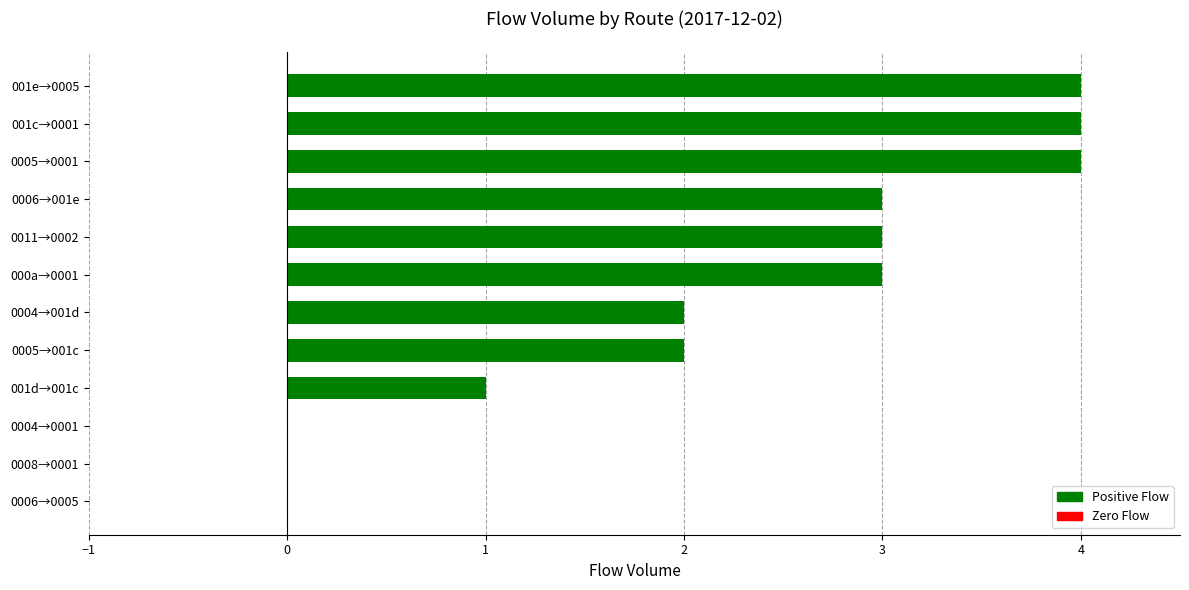

Reading bottom to top, extract all data points from this chart.

0006→0005=0	0008→0001=0	0004→0001=0	001d→001c=1	0005→001c=2	0004→001d=2	000a→0001=3	0011→0002=3	0006→001e=3	0005→0001=4	001c→0001=4	001e→0005=4